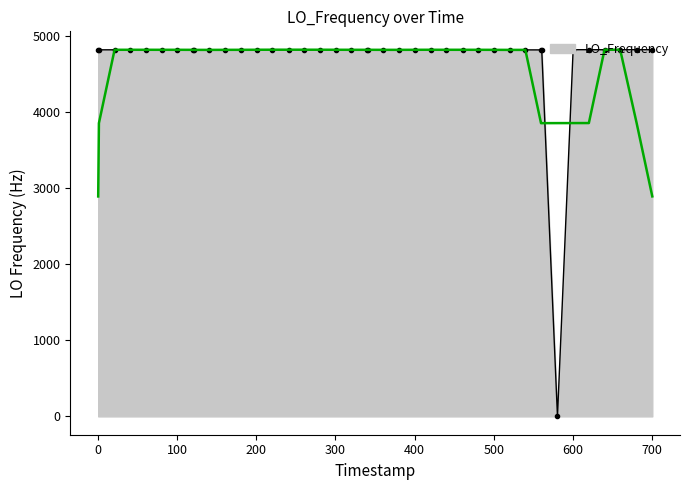

What is the highest value of the LO_Frequency series?

4815.7